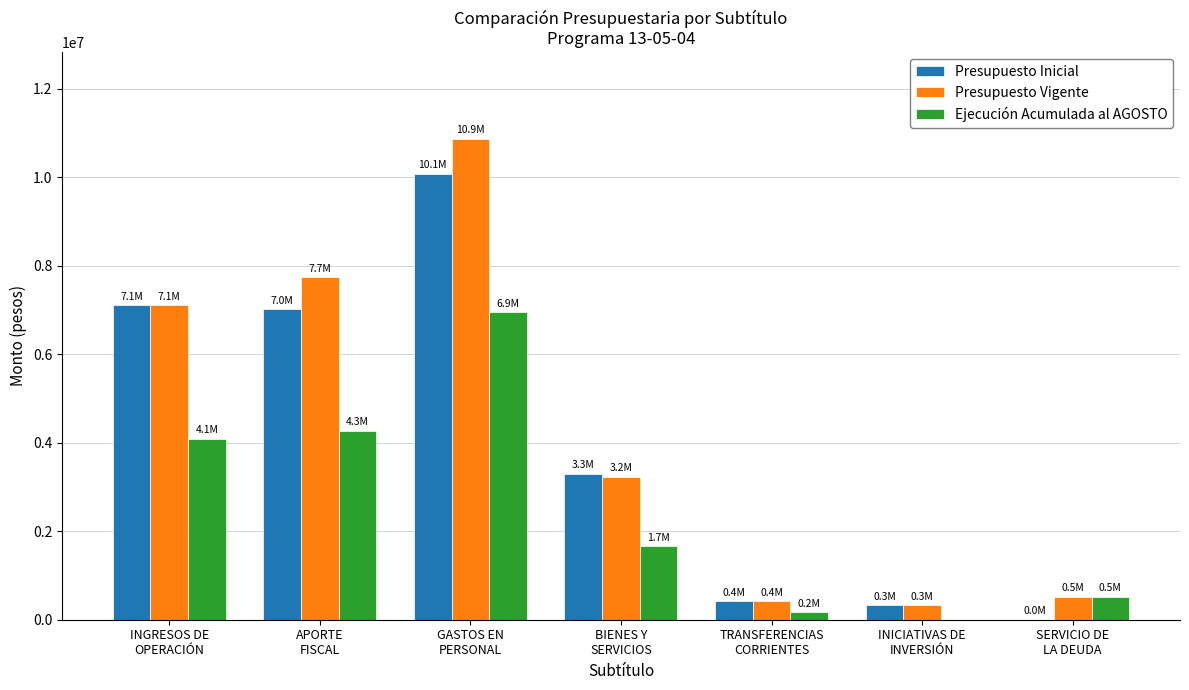

What is the maximum value shown in the chart?

10872954